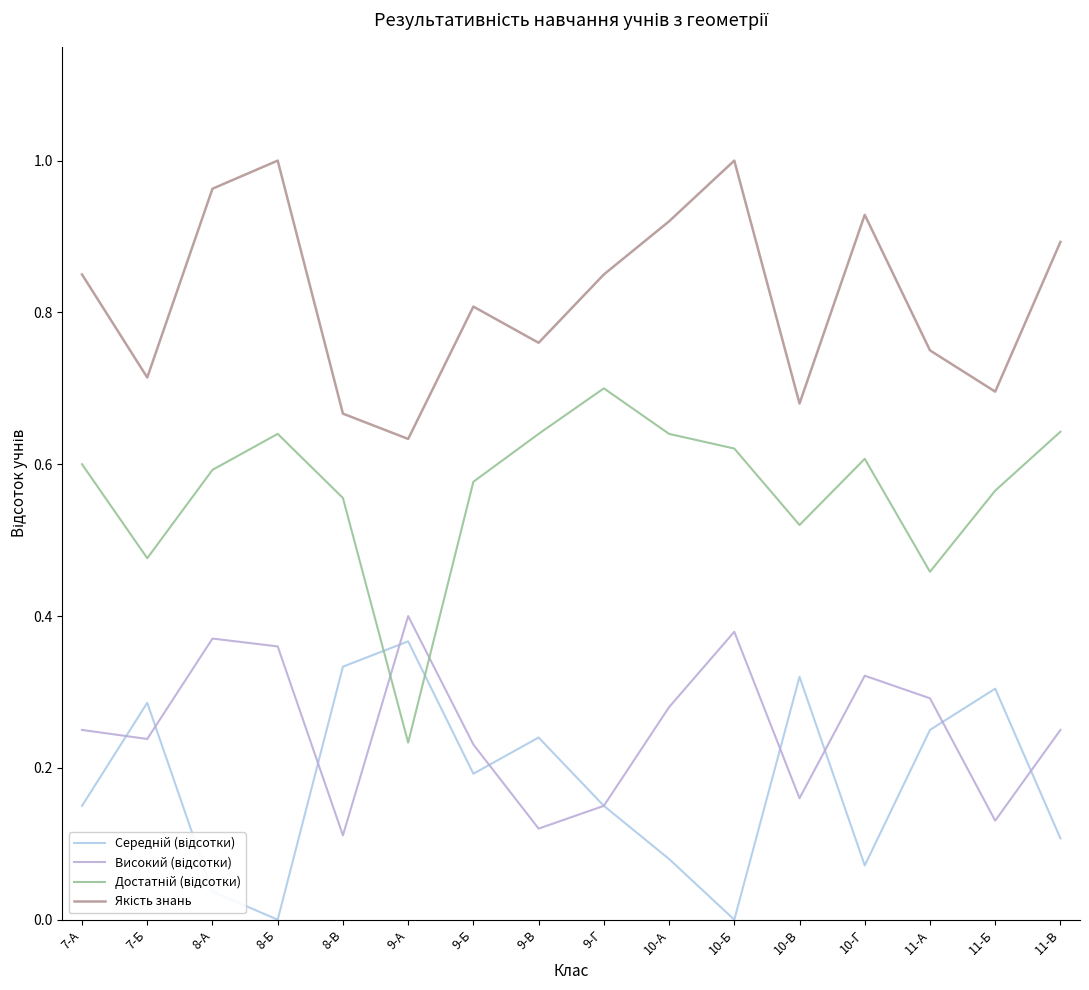

How many lines are shown in the chart?

4